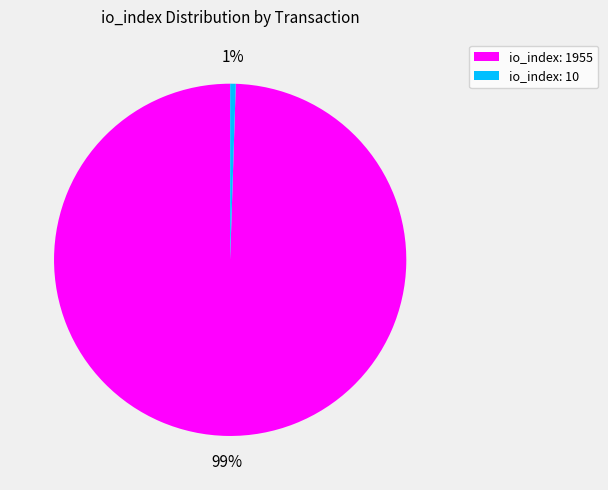

How many slices are in this pie chart?

2